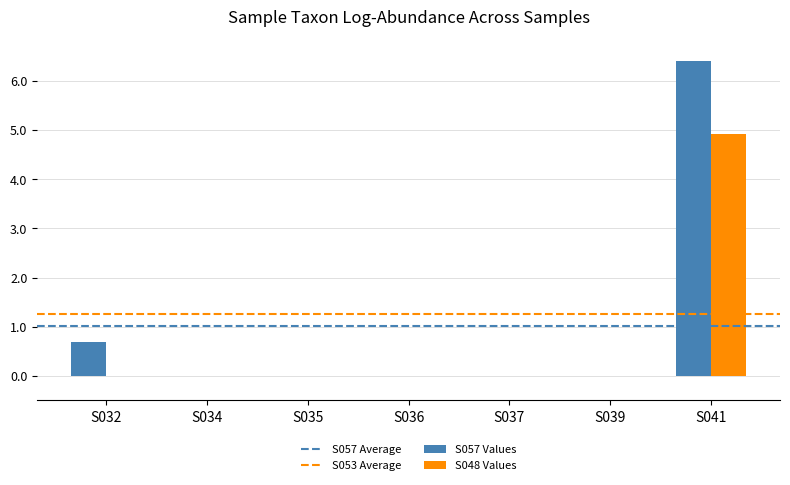

Which series has the largest total across all categories?

S057 Values